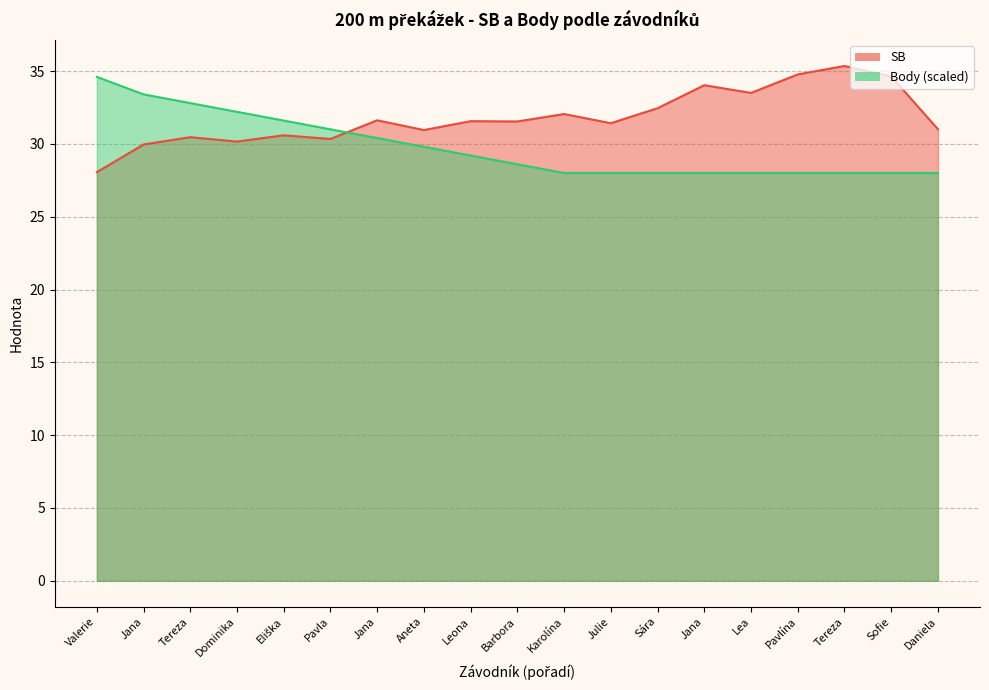

What is the sum of the Body values at Sofie and Dominika?

60.2